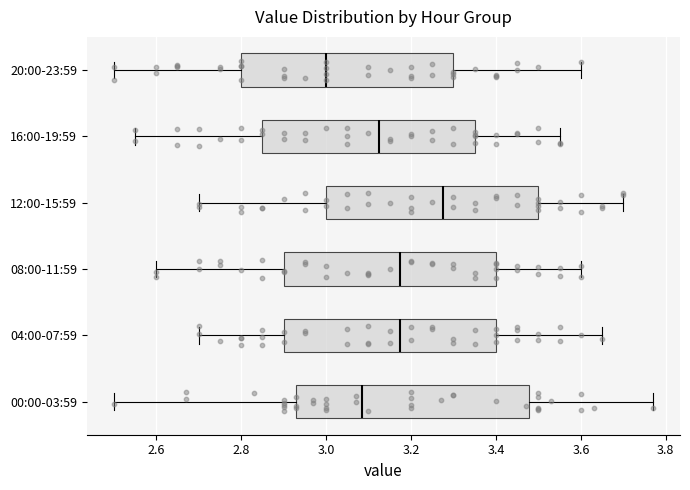

Which box has the furthest to the right median line?

12:00-15:59